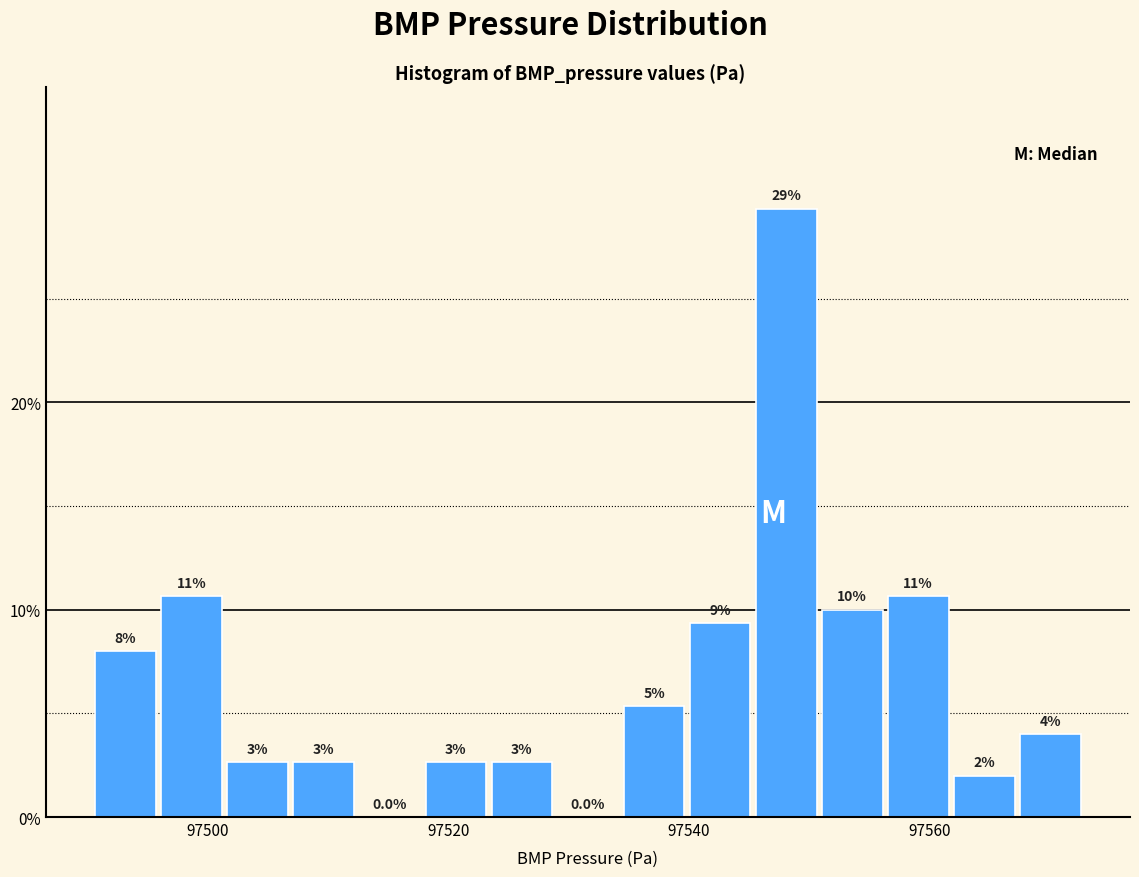

Read against the x-axis, roughly where is the centre of the tallest bar?

97548